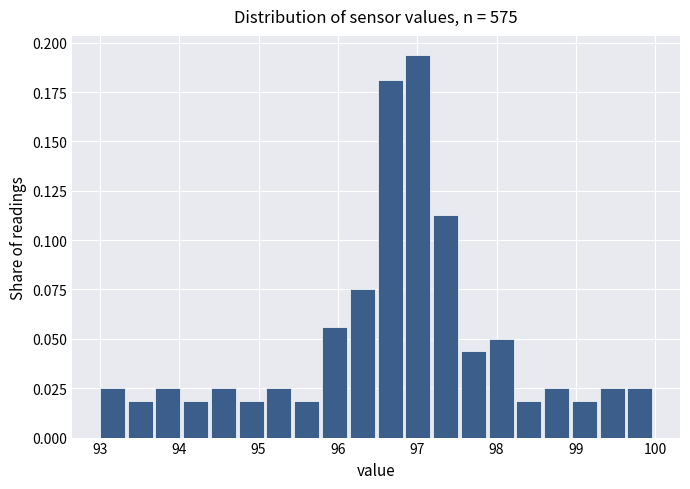

Around what value on the x-axis is the tallest bar? Give the approximate position of its centre, as read against the axis.

97.0